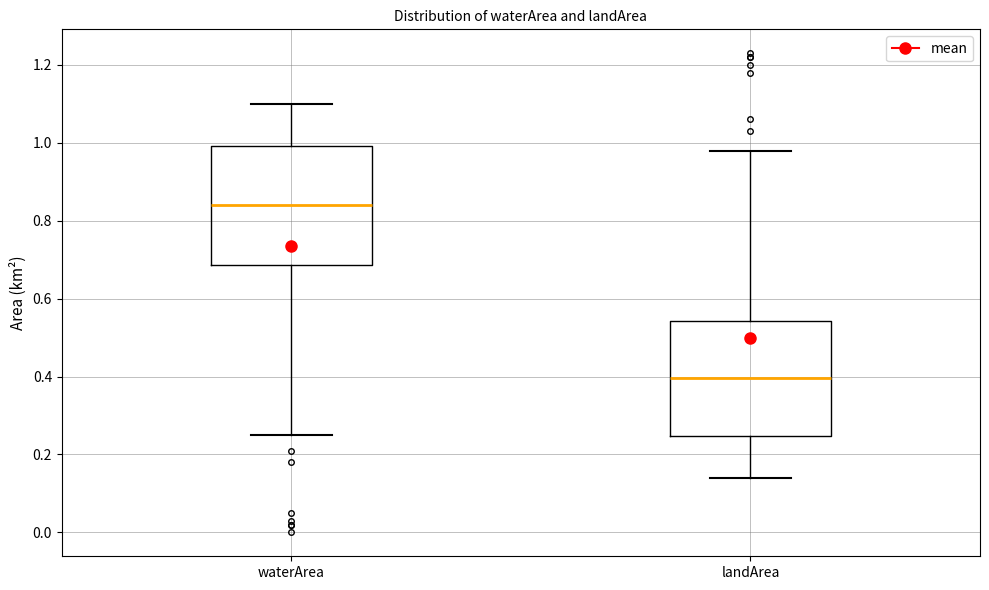

Where does the lower whisker of the box for landArea end on the y-axis? The values are not printed on the chart, so give them approximately, as read against the axis.

0.14